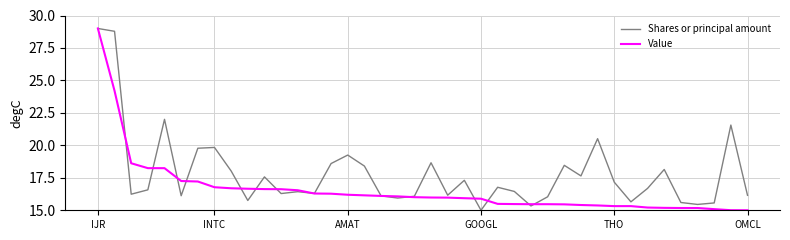

What is the greatest value displayed?

29.0